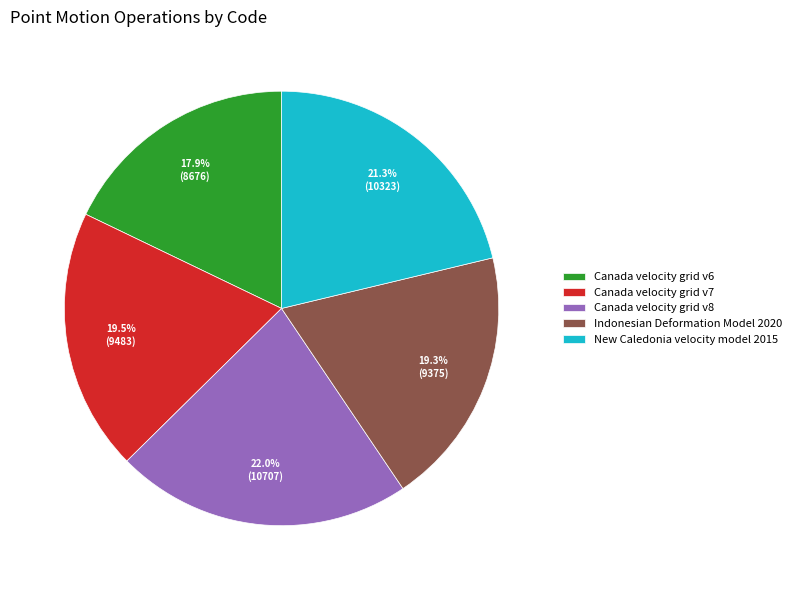

Which has a higher value, Canada velocity grid v6 or New Caledonia velocity model 2015?

New Caledonia velocity model 2015